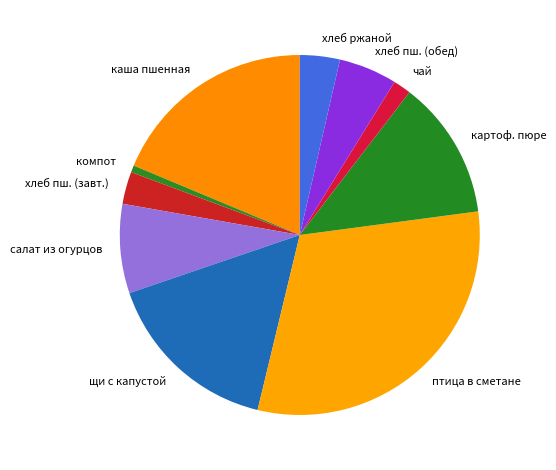

Combined, do компот and щи с капустой account for over 50%?

No